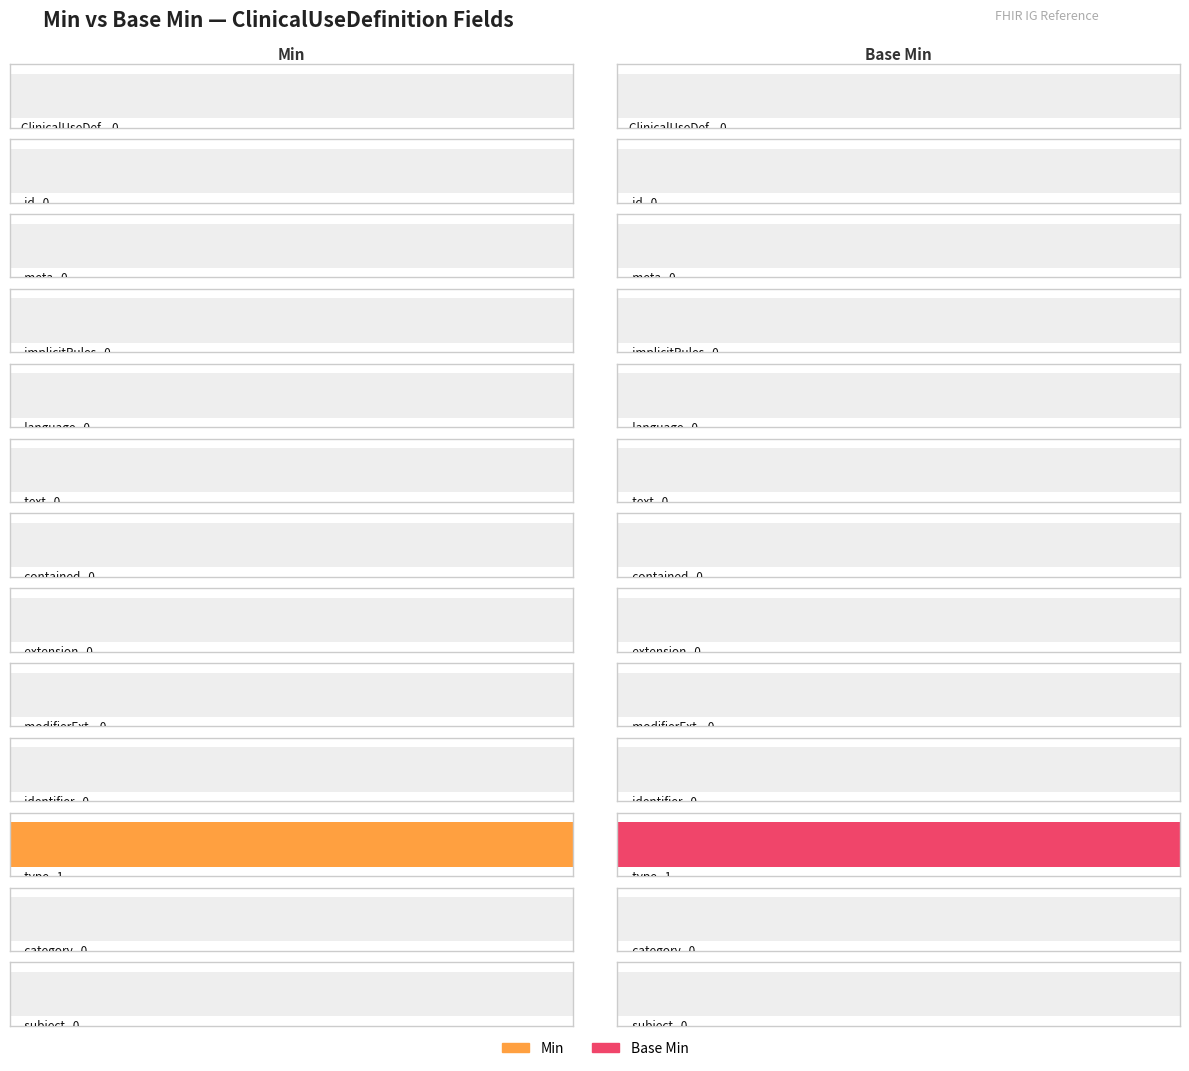

What is the difference between the maximum and minimum values in the base_min_values series?

1